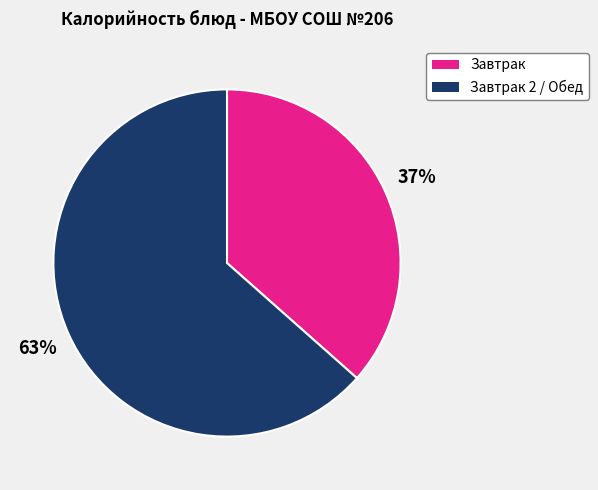

Does any single category account for the majority?

Yes